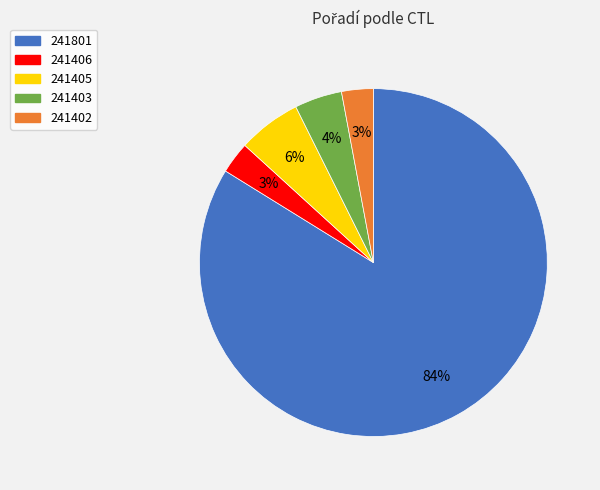

Combined, do 241403 and 241405 account for over 50%?

No